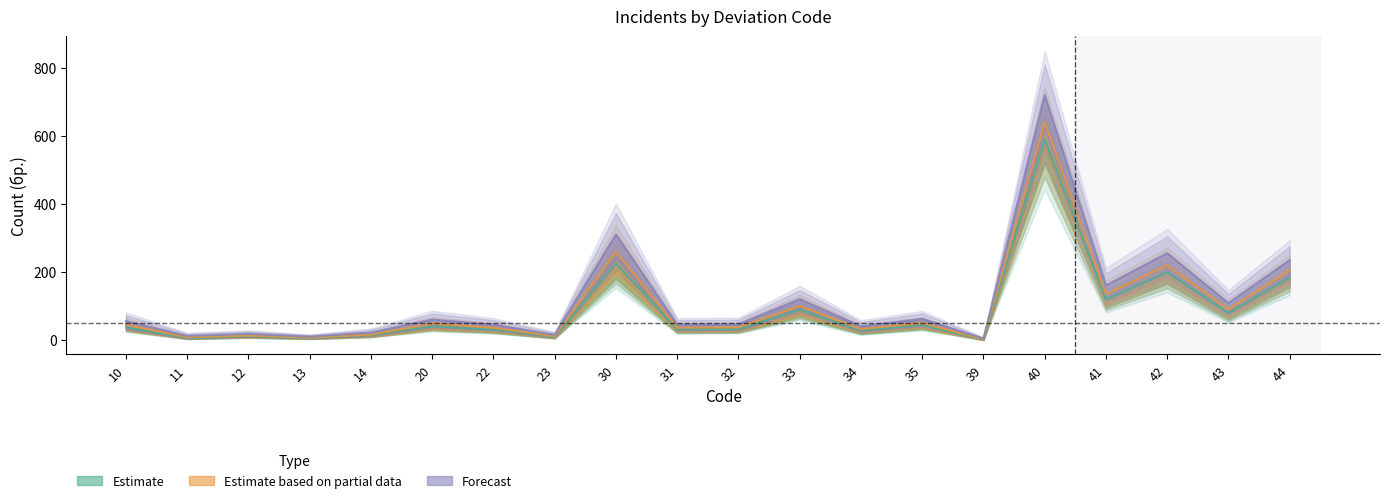

How many interior local valleys does the Estimate series have?

8